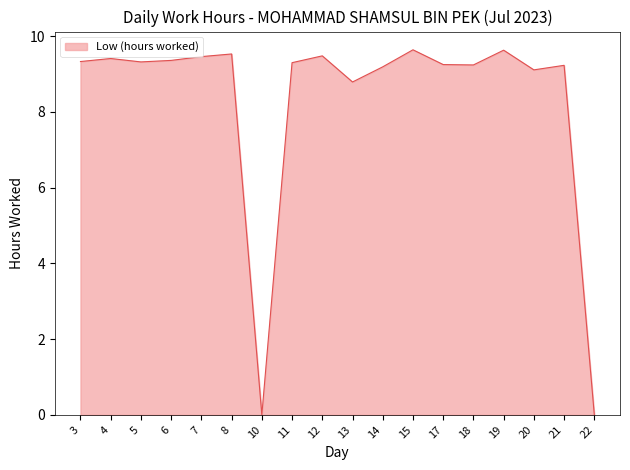

Where does the data first go above 9?

3